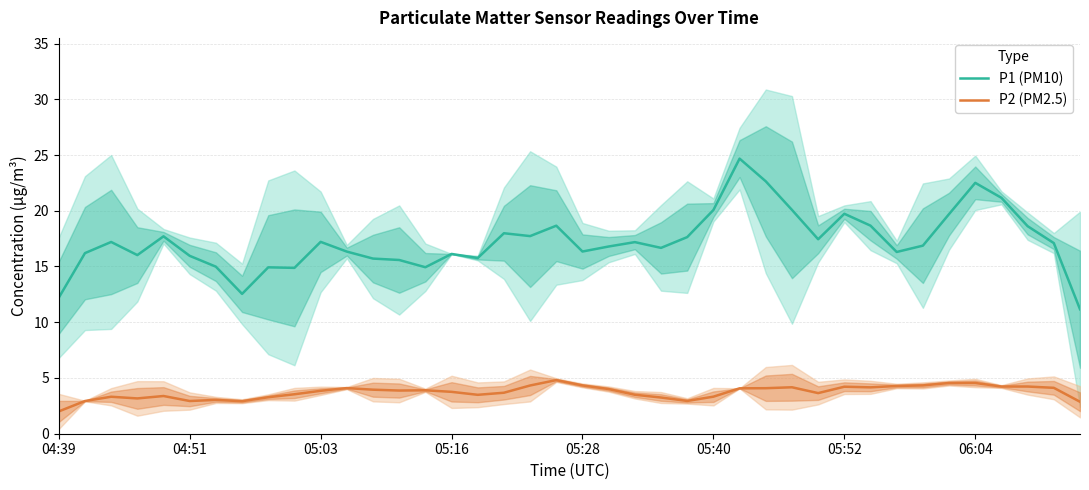

What is the maximum value for P2 (PM2.5)?

4.8